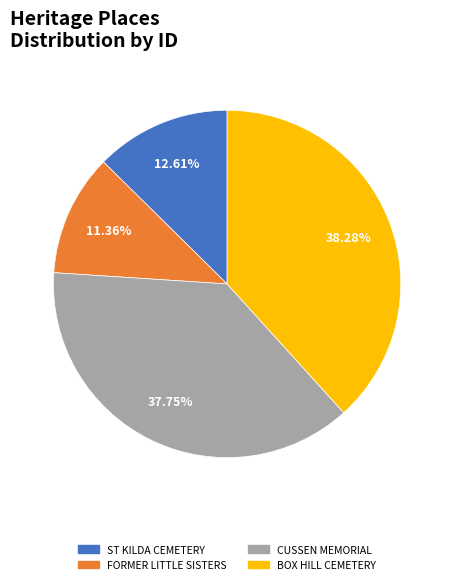

Combined, do ST KILDA CEMETERY and BOX HILL CEMETERY account for over 50%?

Yes